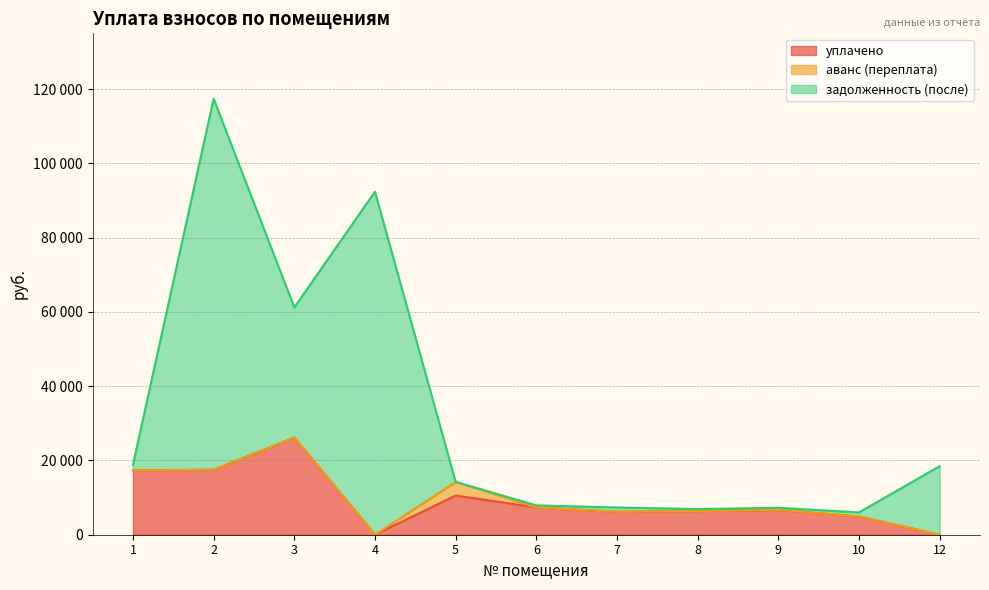

At which label does задолженность (после) first exceed 1147?

1